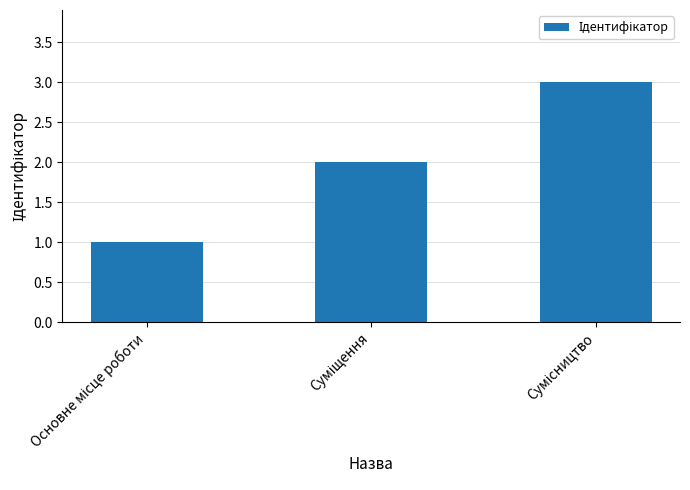

What is the sum of all values?

6